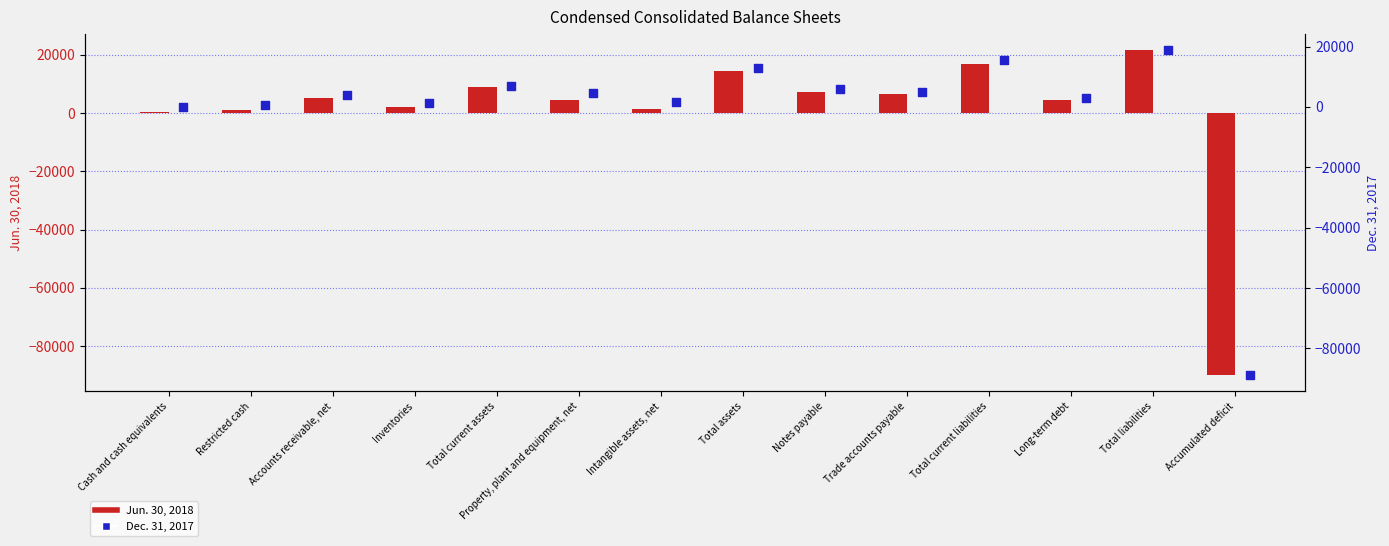

At which category is the sum across all series the highest?

Total liabilities